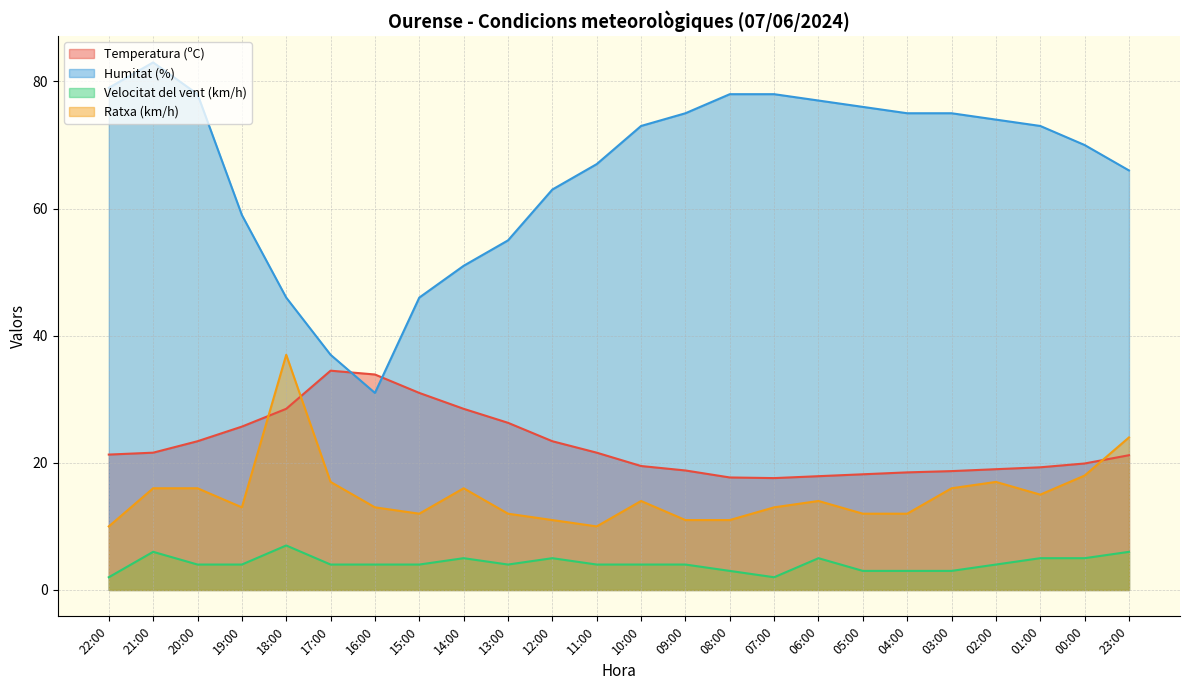

What is the difference between the Temperatura (ºC) values at 23:00 and 17:00?

13.3